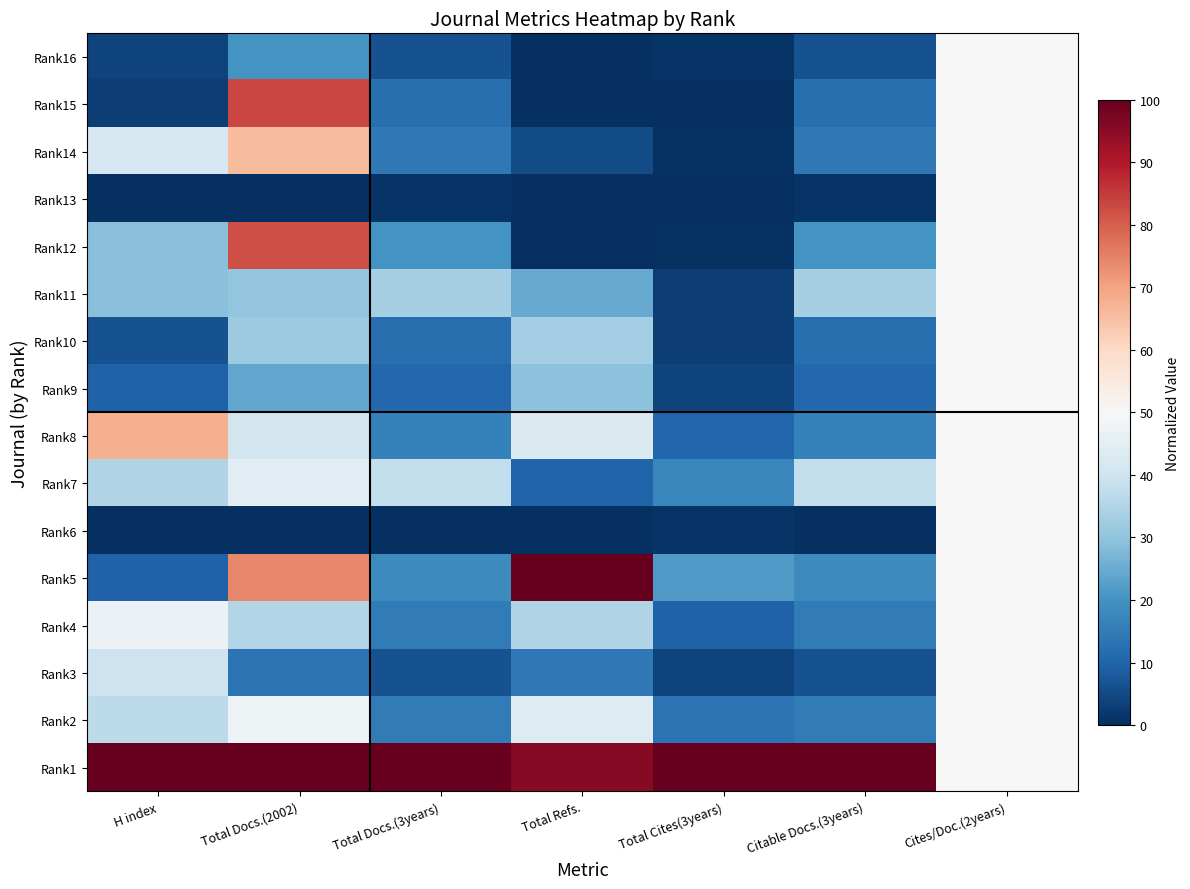

Between H index and Total Cites(3years), which series saw the biggest shift?

Rank8